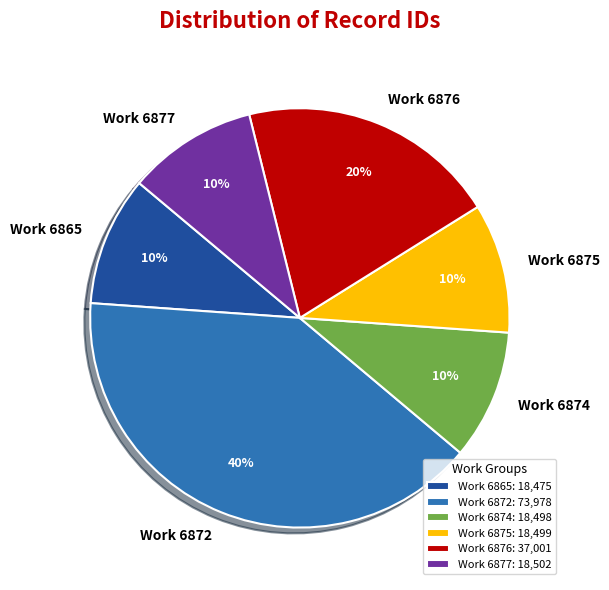

How many segments does this pie chart have?

6